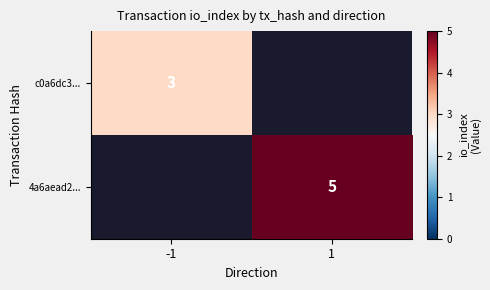

Is the value of 4a6aead2... at 1 greater than the value of c0a6dc3... at -1?

Yes